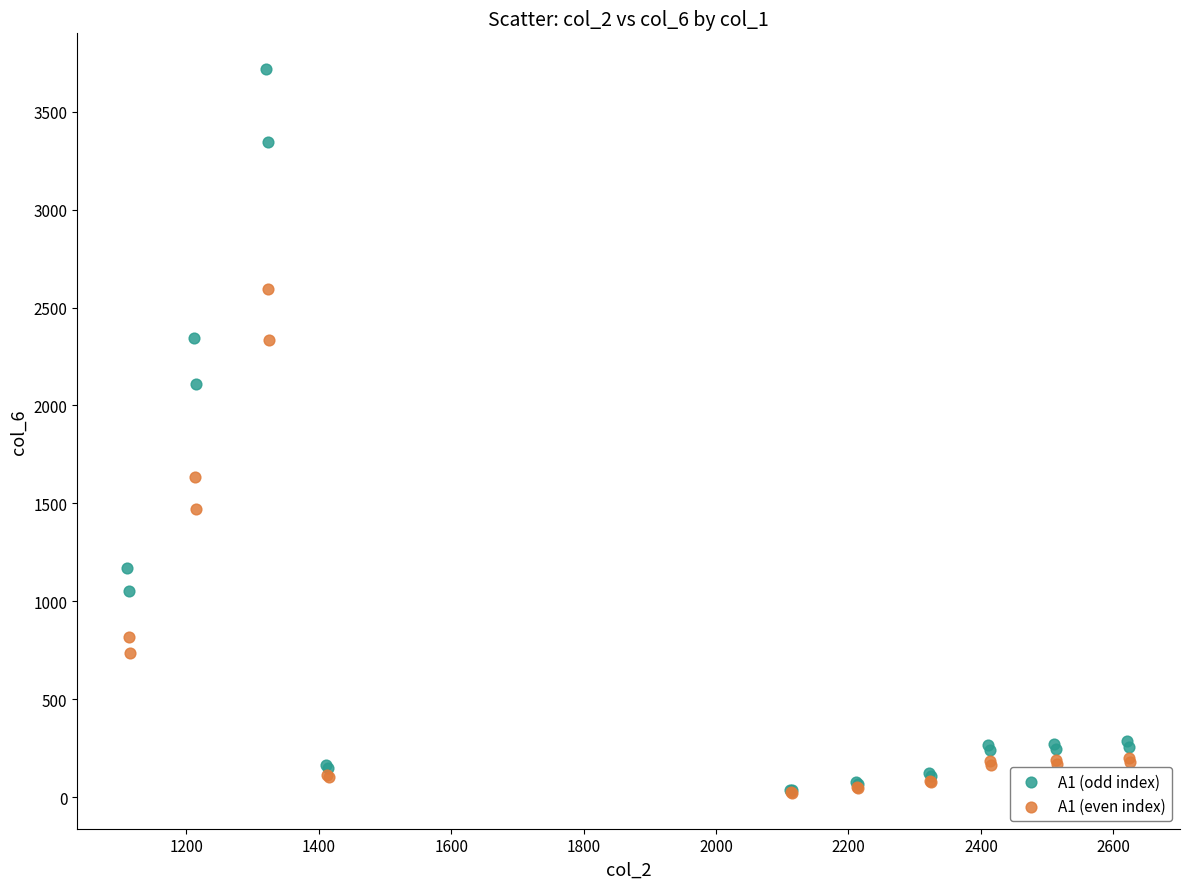

Which series has the largest Y range (max minus min)?

A1 (odd index)